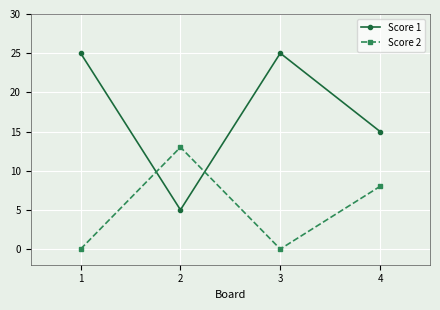

Which series has the largest total across all categories?

Score 1